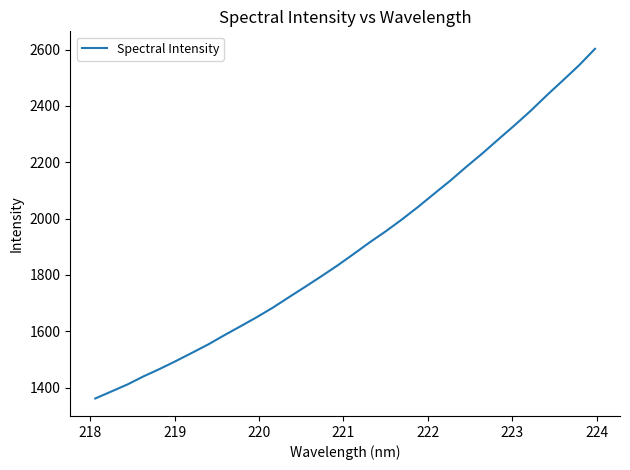

How many distinct data groups are displayed?

1